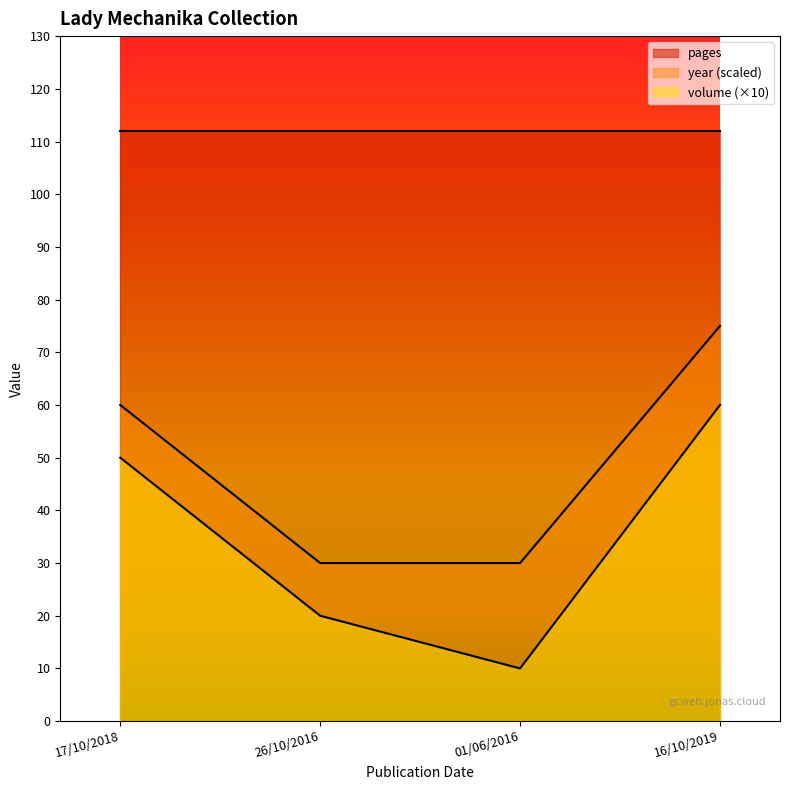

What position from the left is 01/06/2016?

3